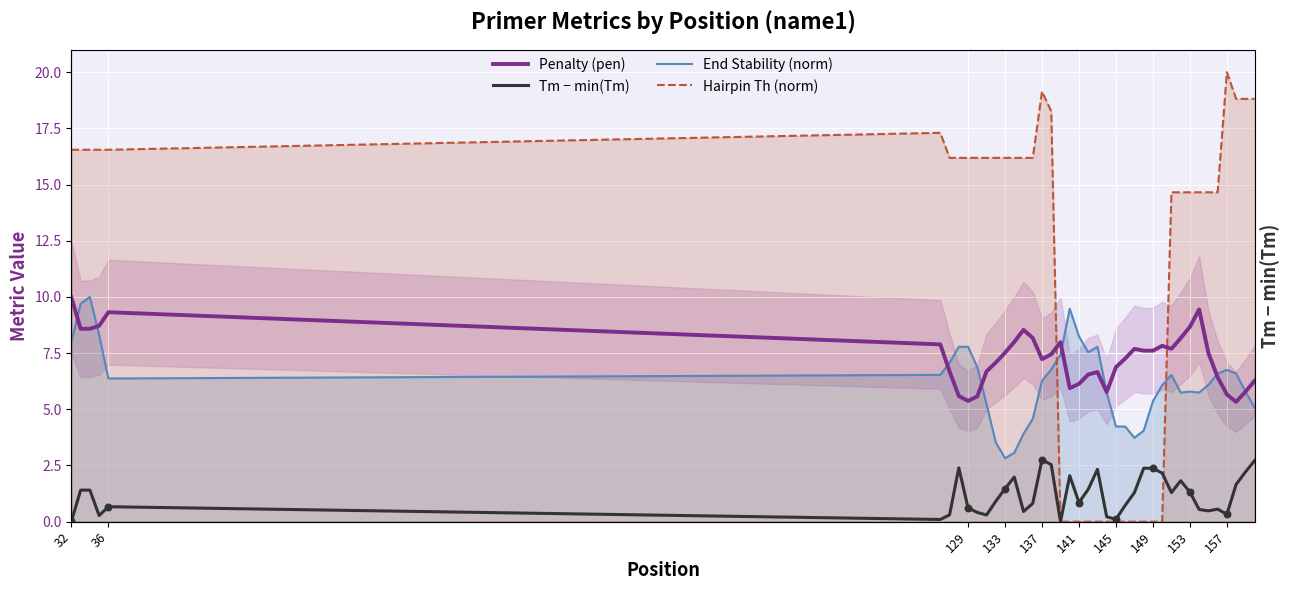

Which series contains the lowest Y value?

Tm − min(Tm)